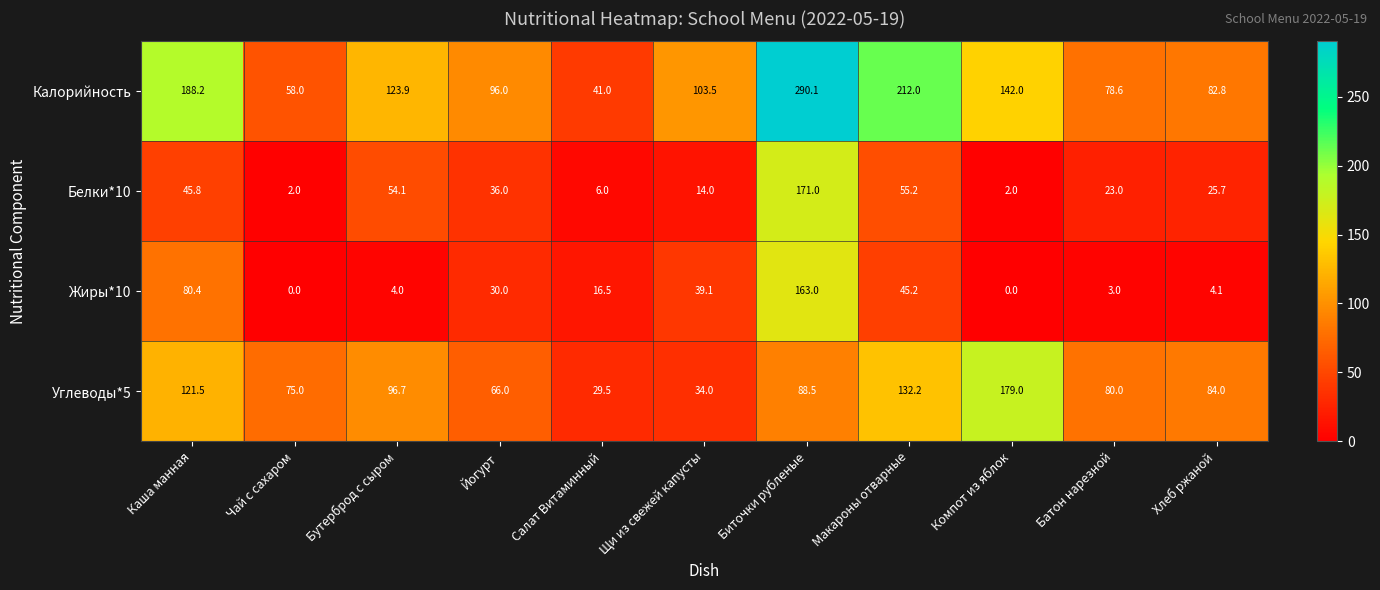

Which series has the largest total across all categories?

Калорийность